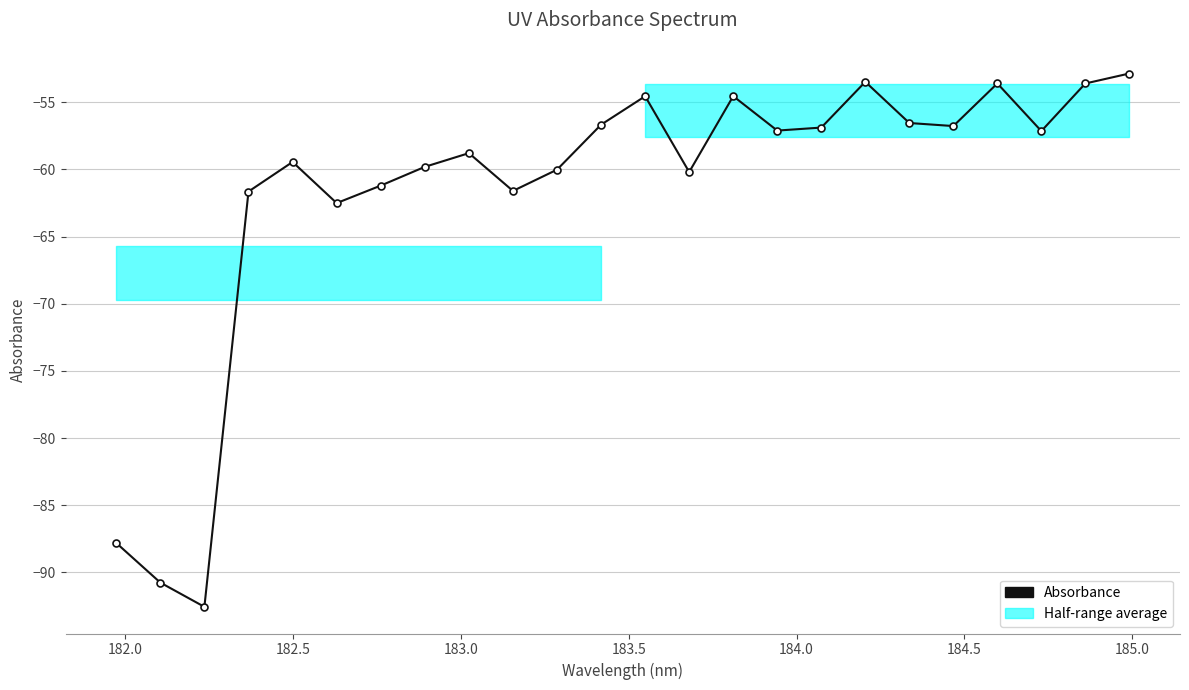

What is the difference between the second highest and second lowest values?

37.3